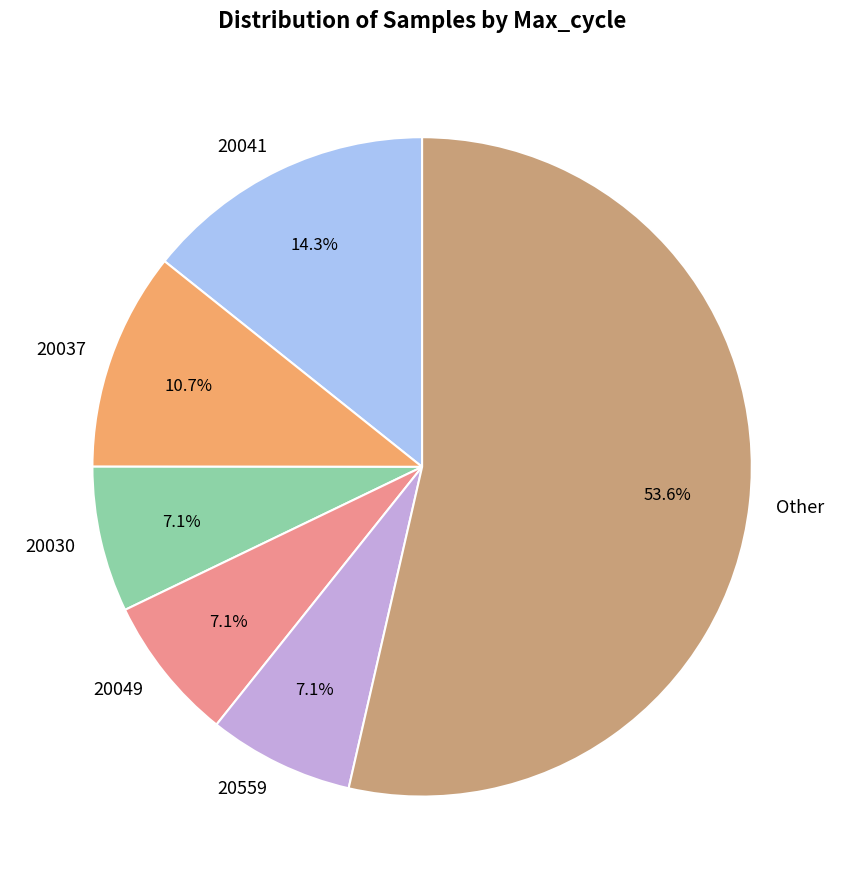

Is there a majority slice in this chart?

Yes